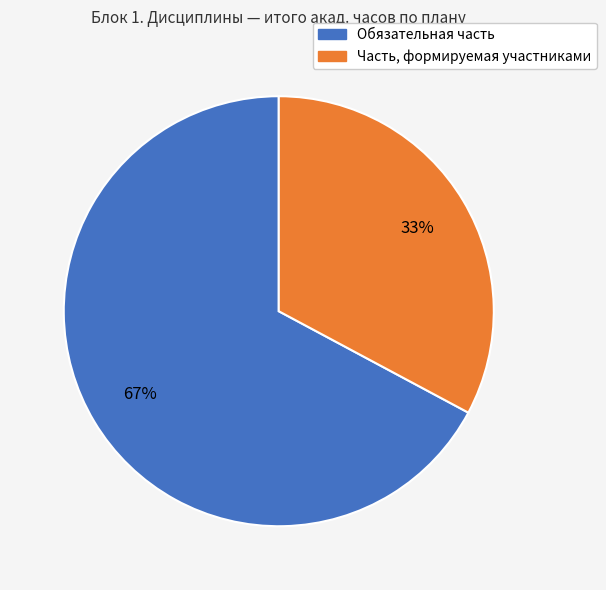

To the nearest percent, what percentage of the pie is Часть, формируемая участниками?

33%